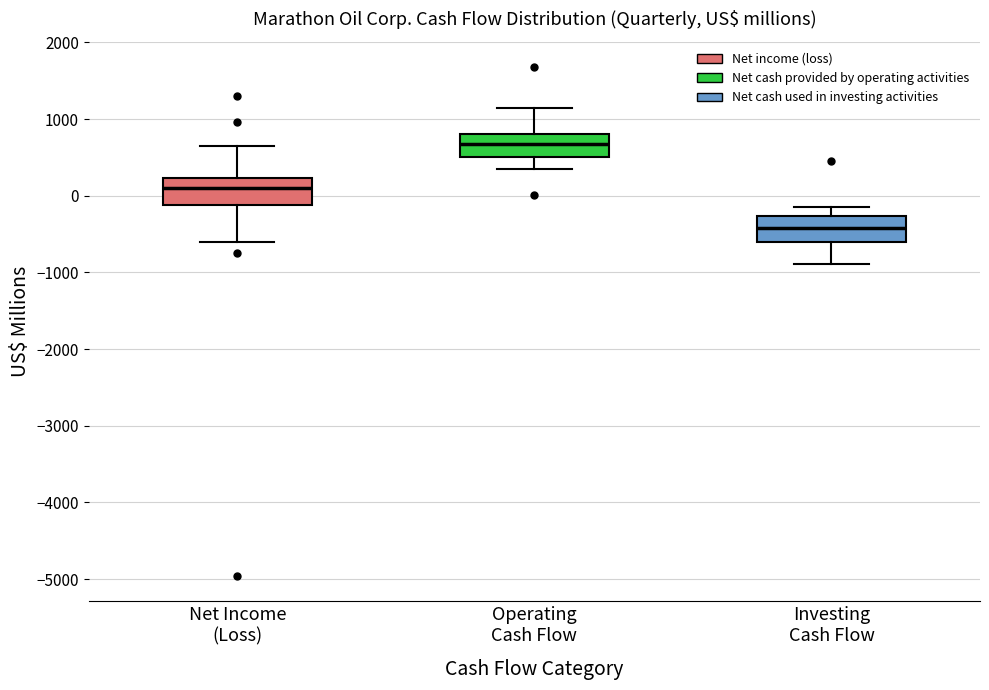

Which box's median line is the highest?

Operating Cash Flow